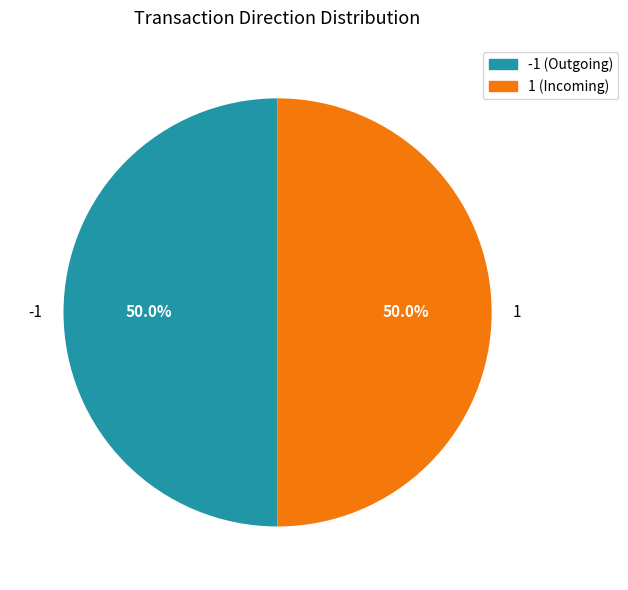

How many slices are in this pie chart?

2